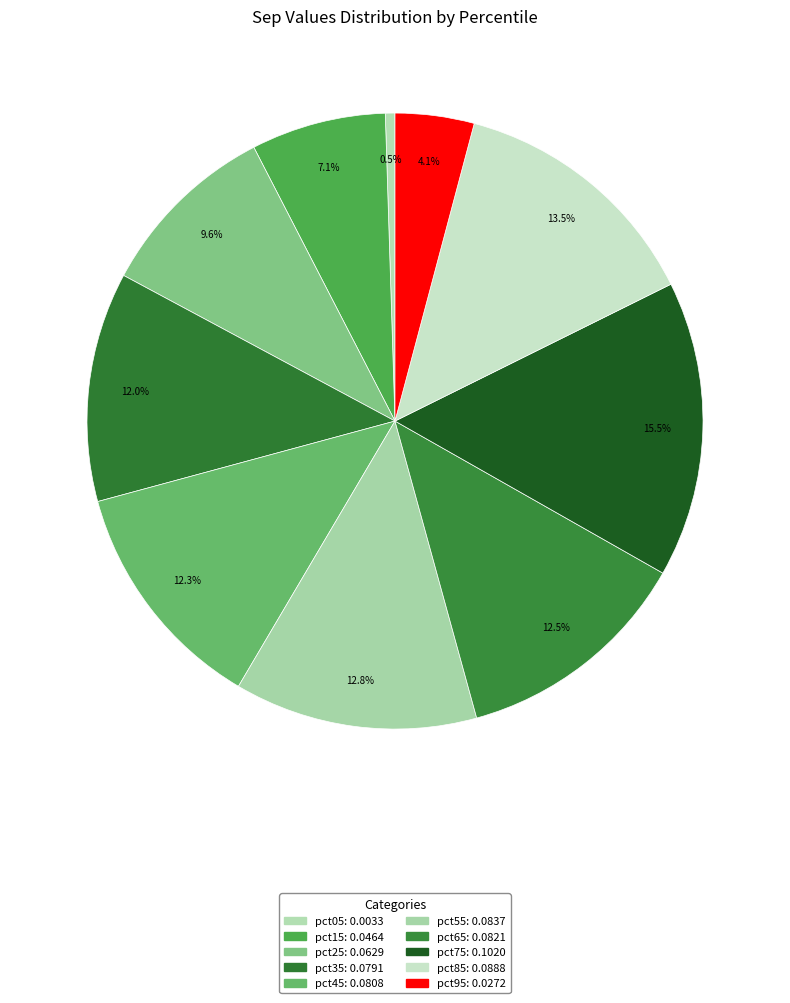

To the nearest percent, what portion does pct25 represent?

10%